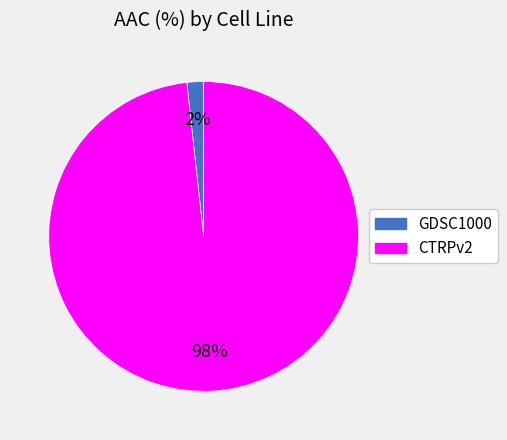

Which slice is the largest?

CTRPv2